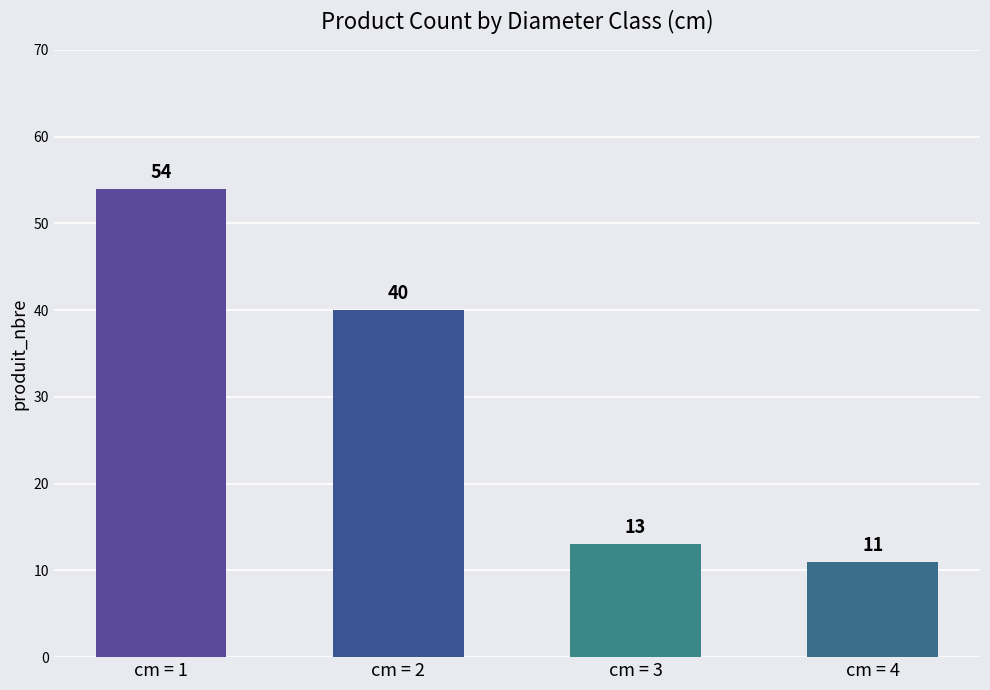

What is the change in value from cm = 3 to cm = 4?

-2